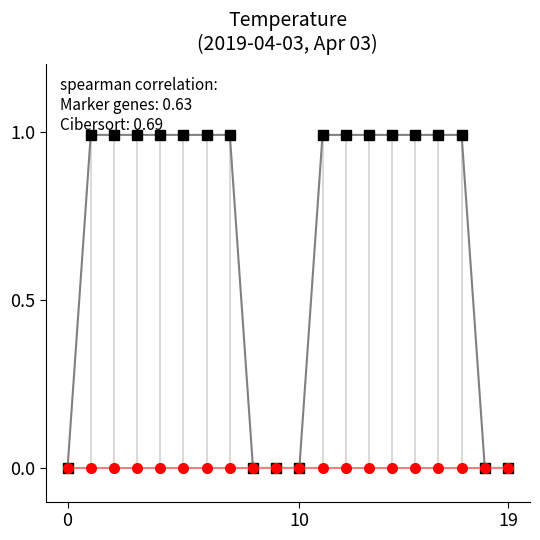

What is the maximum value shown in the chart?

1.0